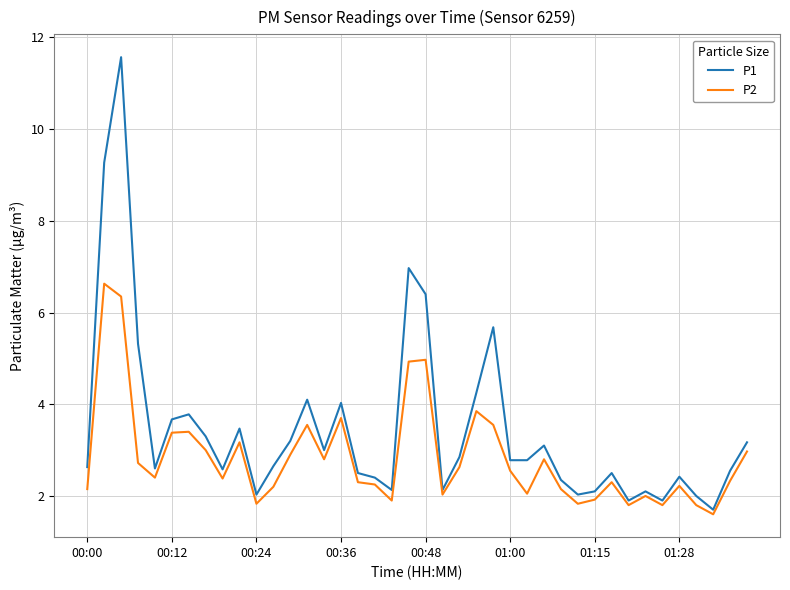

Which series has the largest total across all categories?

P1